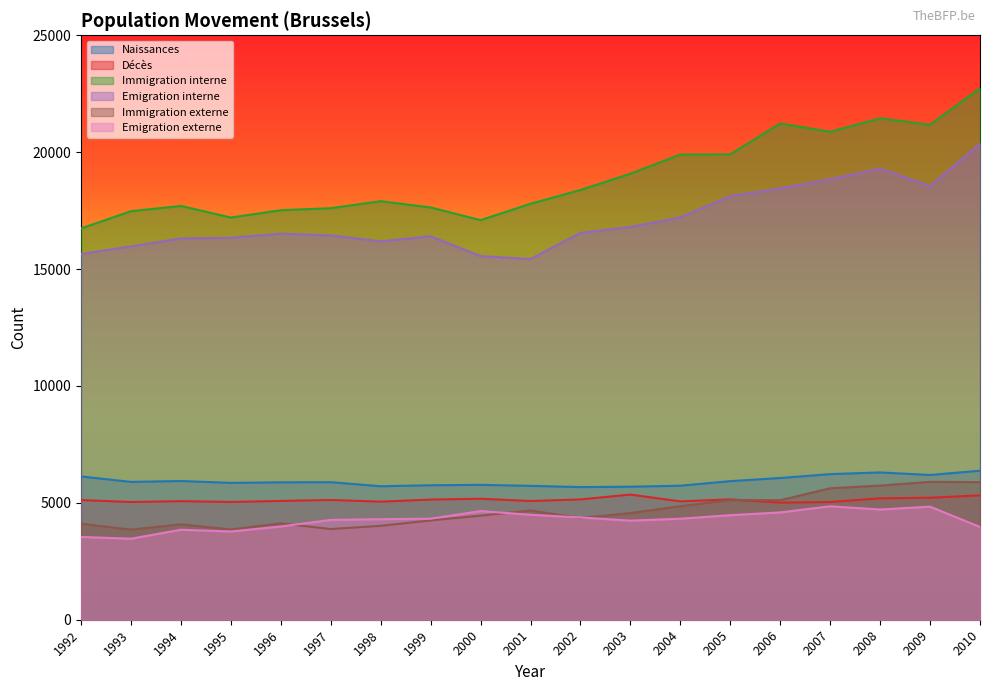

Is it true that Immigration externe equals 4081 at 1994?

True